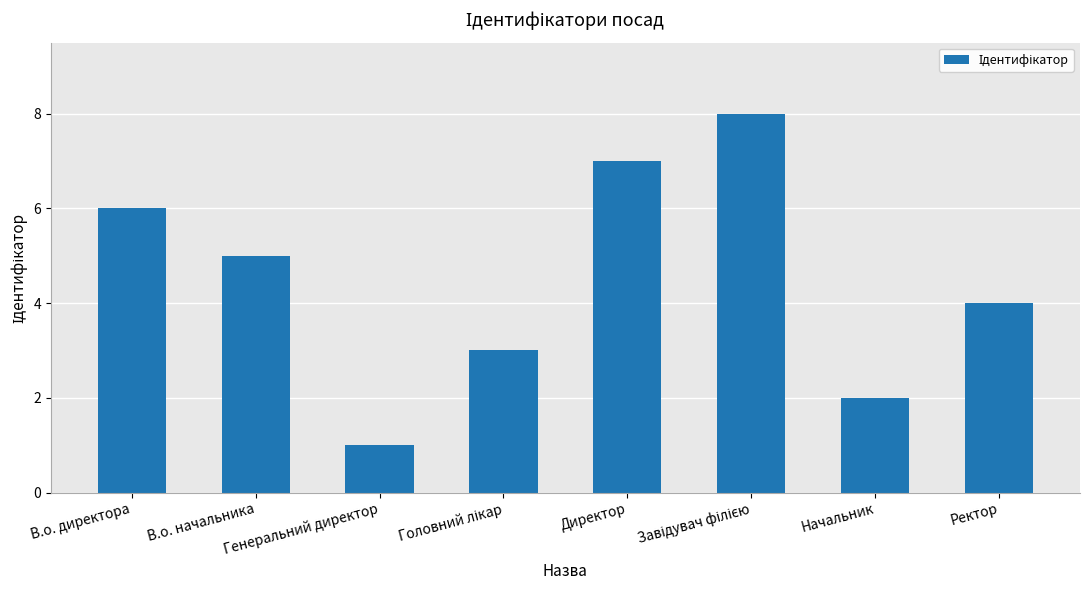

What is the sum of all values?

36